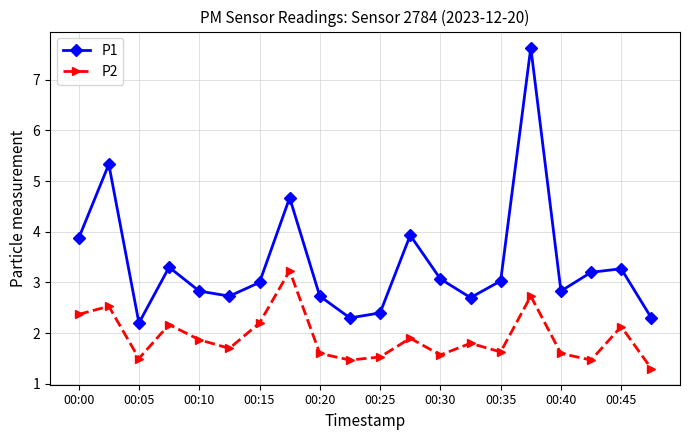

What is the value of the P1 point at the 14th from the left?

2.7